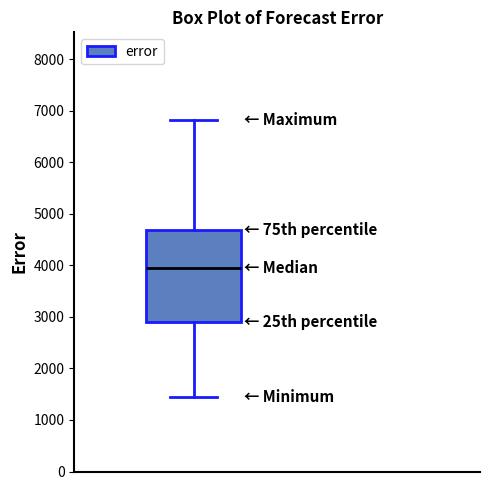

Read this box plot against the y-axis: the position of the median line, the range covered by the box, and the ends of both whiskers. The values are not printed on the chart, so give them approximately, as read against the axis.

median 4000, box 2900 to 4700, whiskers 1400 to 6800